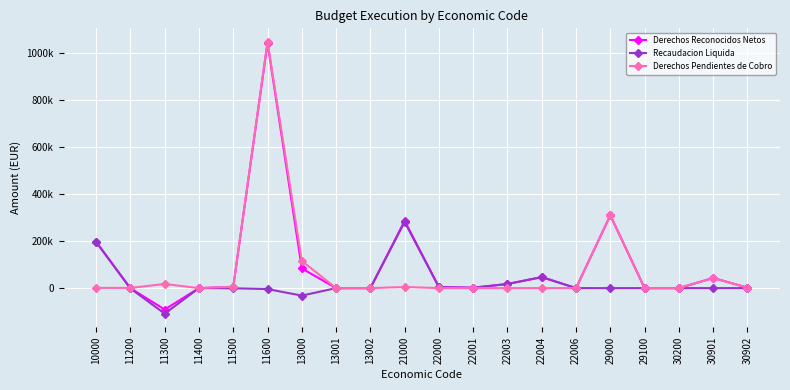

Rank the series by their maximum value, from highest to lowest.

Derechos Pendientes de Cobro, Derechos Reconocidos Netos, Recaudacion Liquida